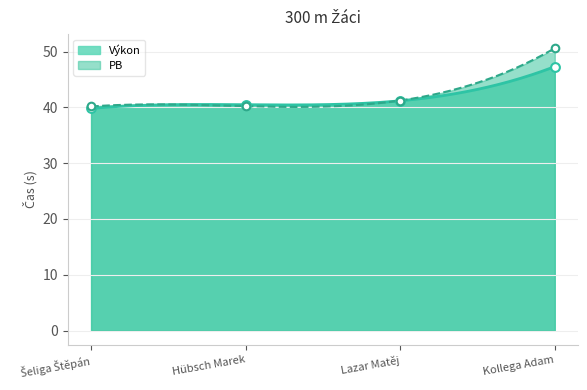

Which series reaches the maximum Y coordinate?

PB